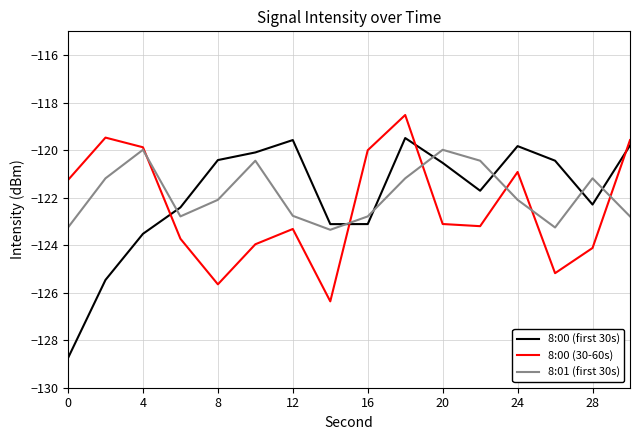

What is the lowest value of the 8:00 (30-60s) series?

-126.4